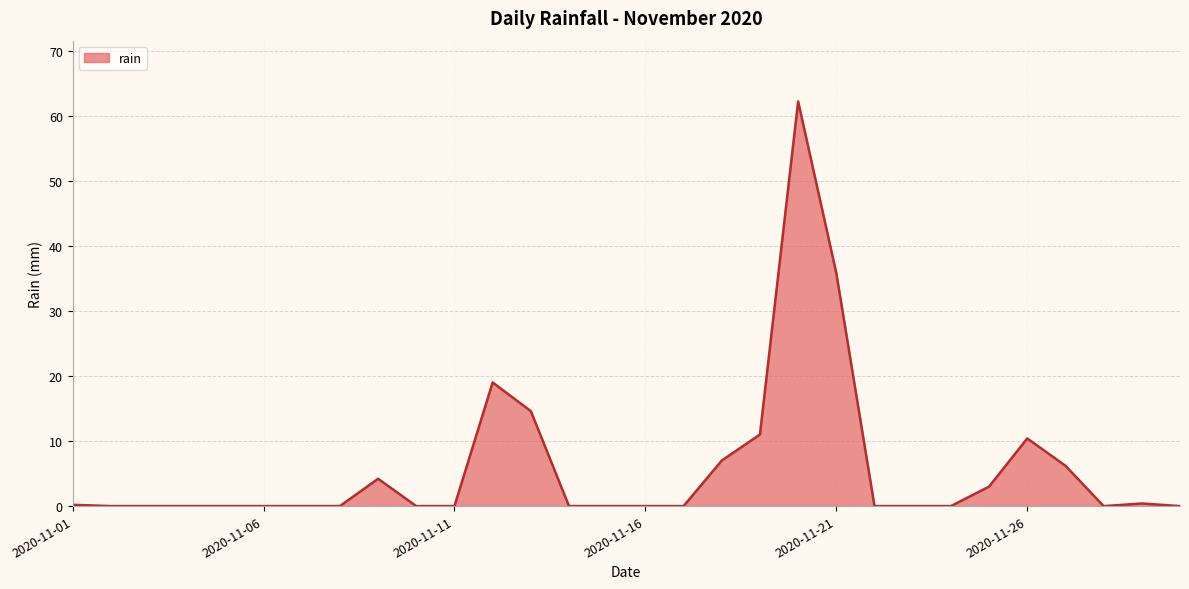

What is the maximum value shown in the chart?

62.2